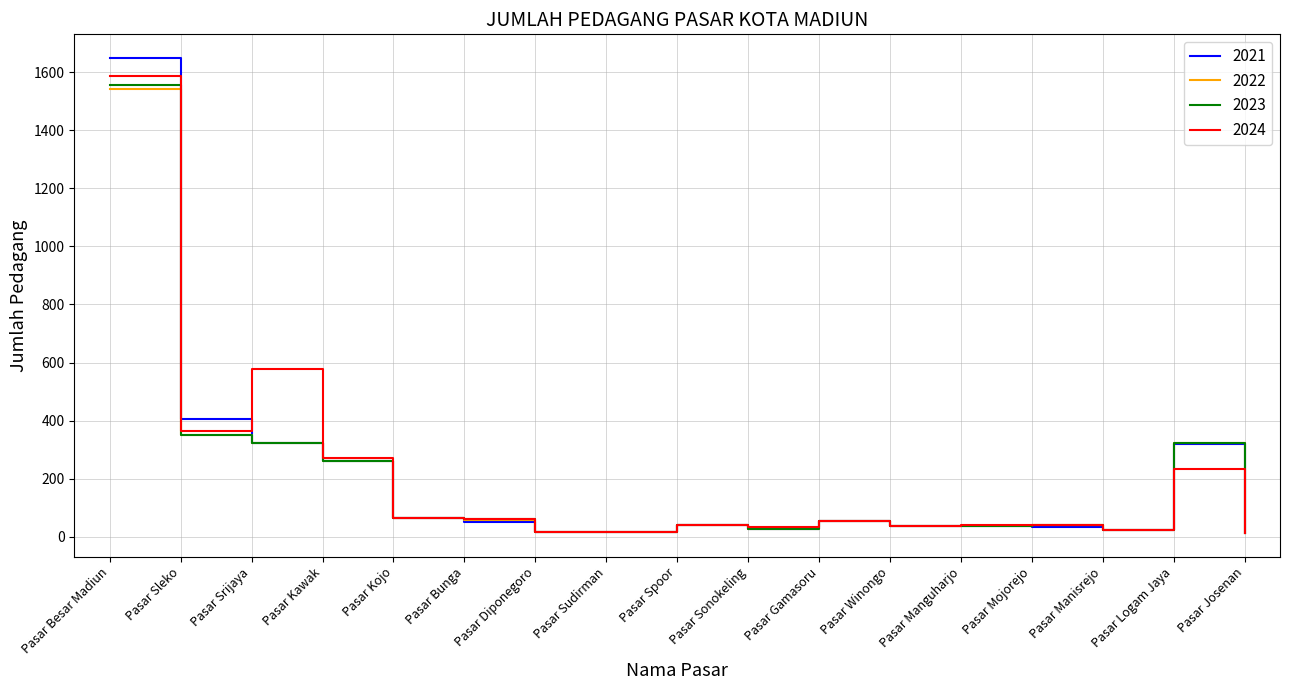

The 2024 series shows 65 at Pasar Kojo. True or false?

True